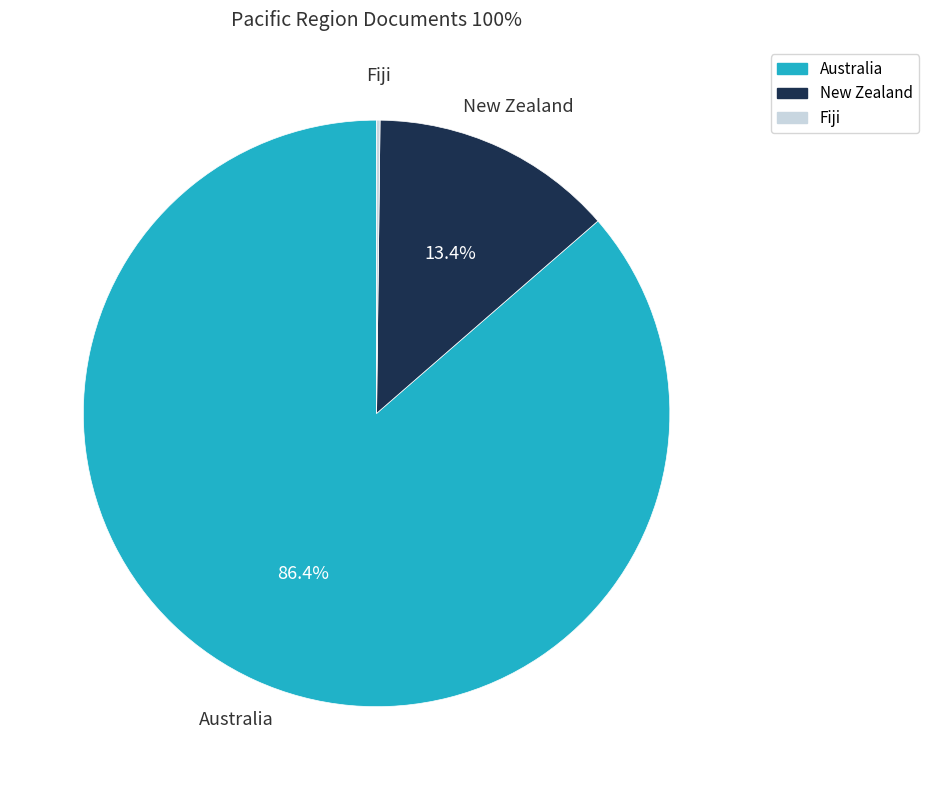

To the nearest percent, what is the difference between the New Zealand and Australia slice percentages?

73%